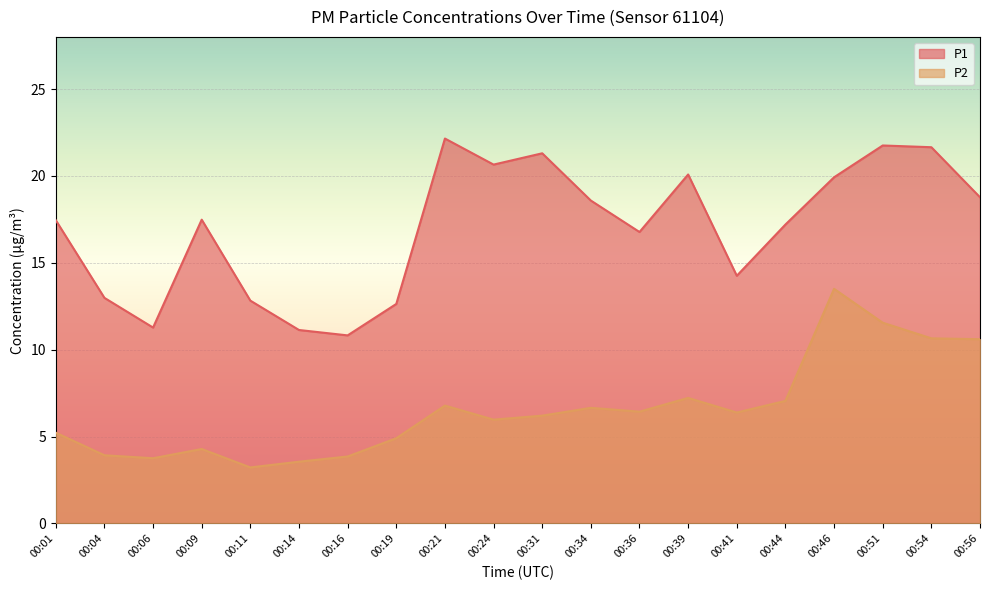

Rank the series at 00:39 from lowest to highest value.

P2, P1